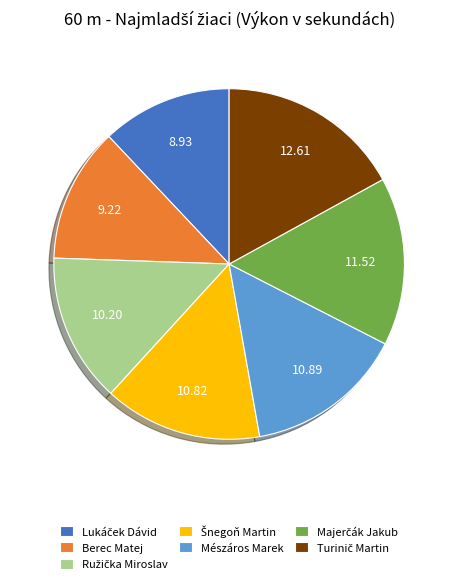

Is there any slice that represents more than half of the pie?

No